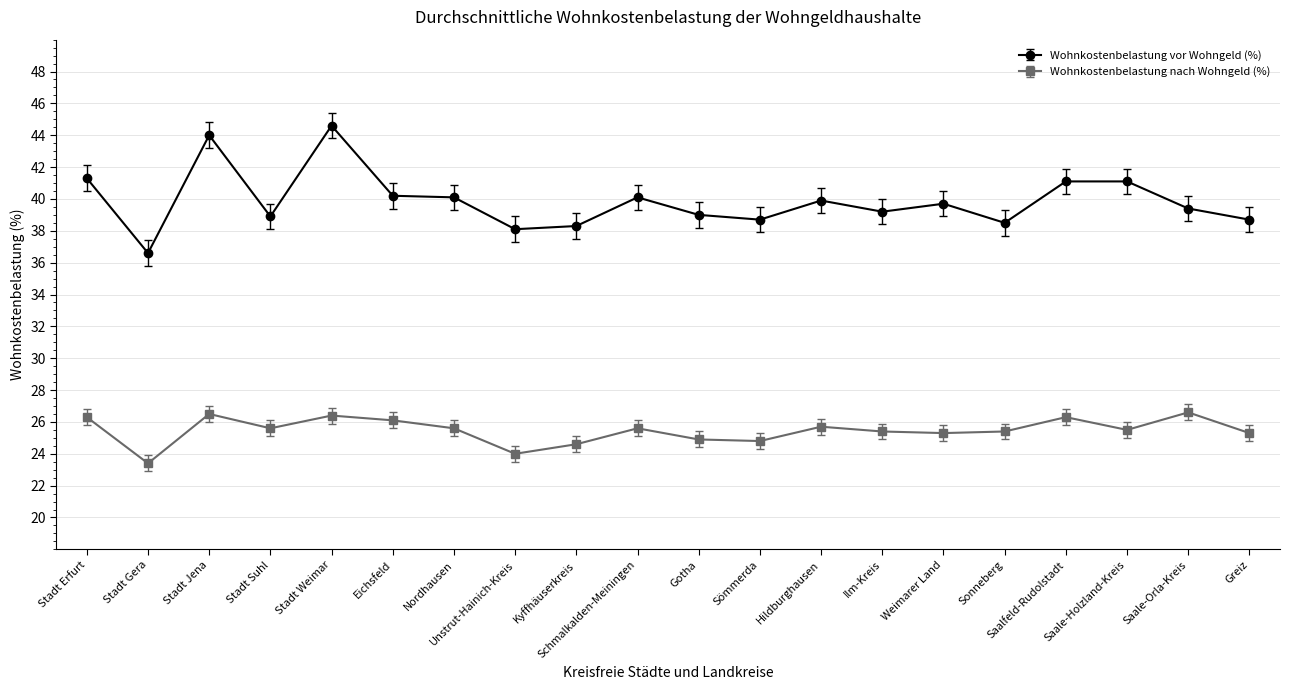

At Schmalkalden-Meiningen, list the series in order from largest to smallest.

Wohnkostenbelastung vor Wohngeld (%), Wohnkostenbelastung nach Wohngeld (%)